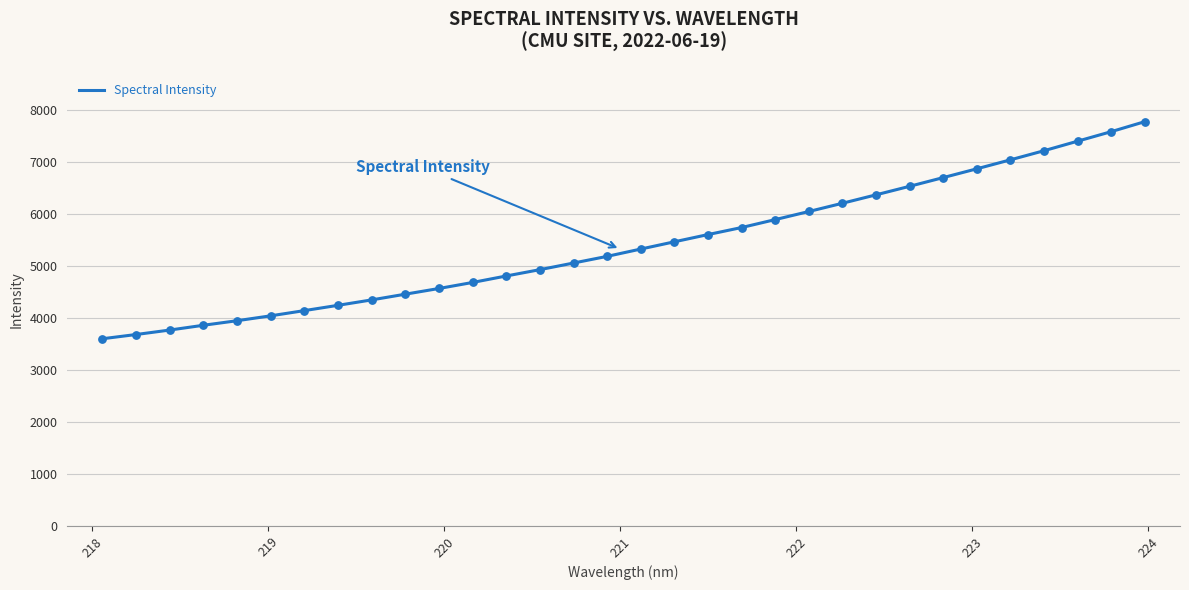

What is the minimum value shown in the chart?

3598.8